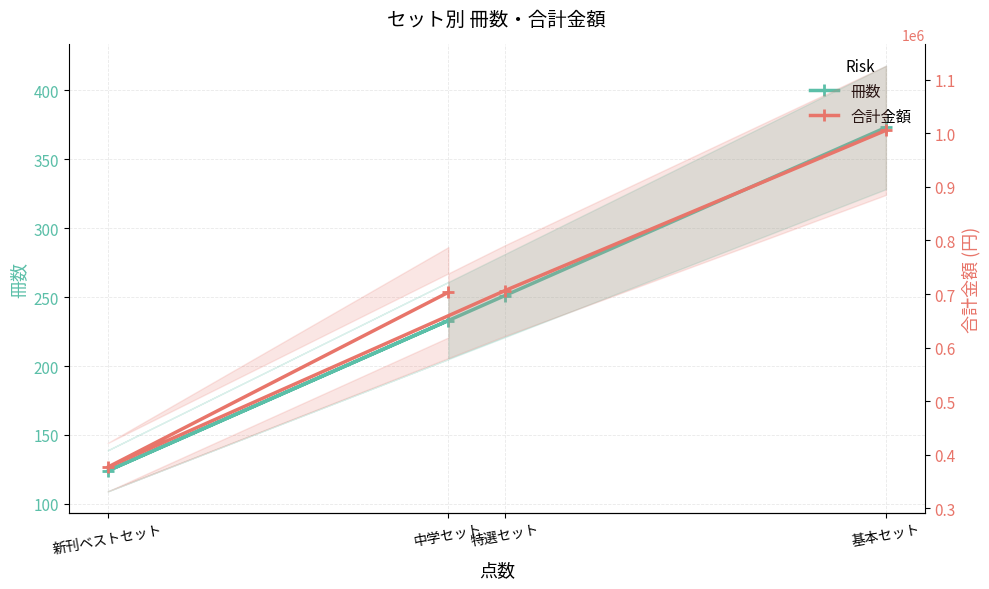

How many series are shown in this chart?

2